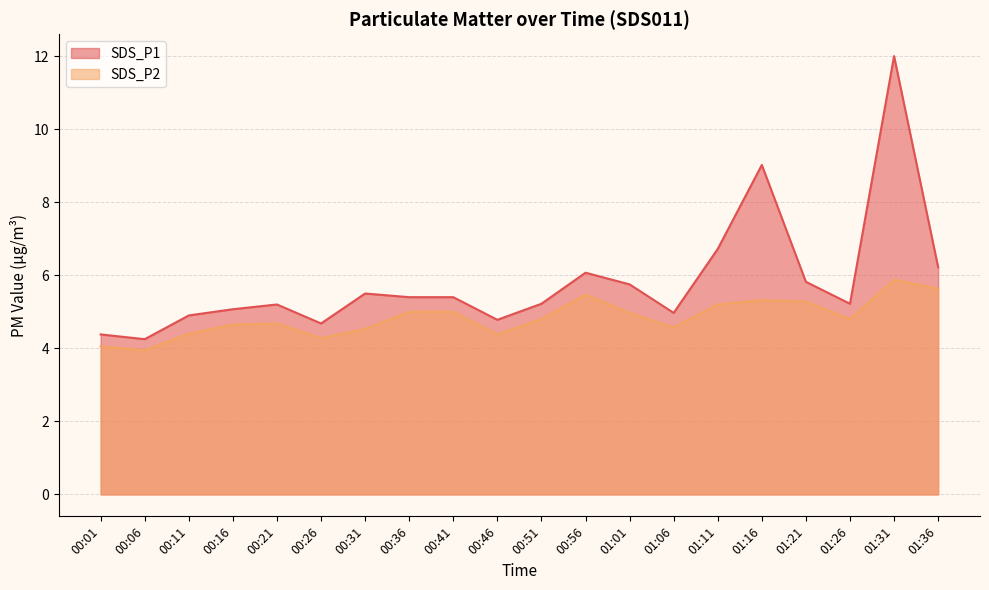

What is the difference between the SDS_P1 values at 00:41 and 00:26?

0.7